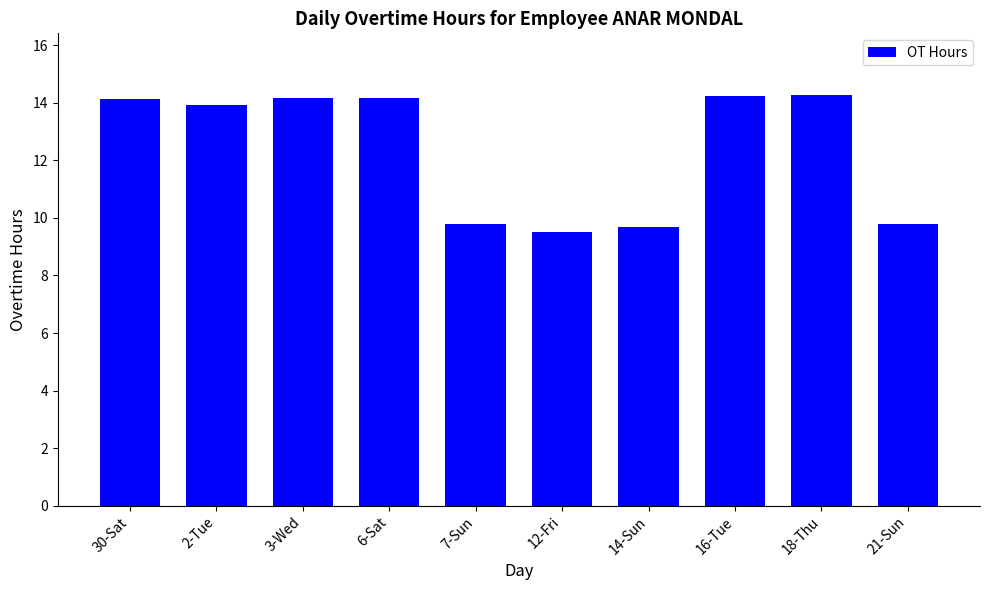

How many distinct data groups are displayed?

1